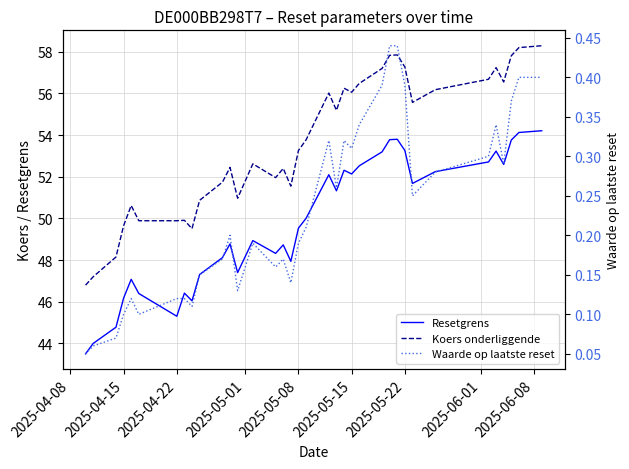

Is it true that Koers onderliggende equals 13.2 at 2025-04-15?

False